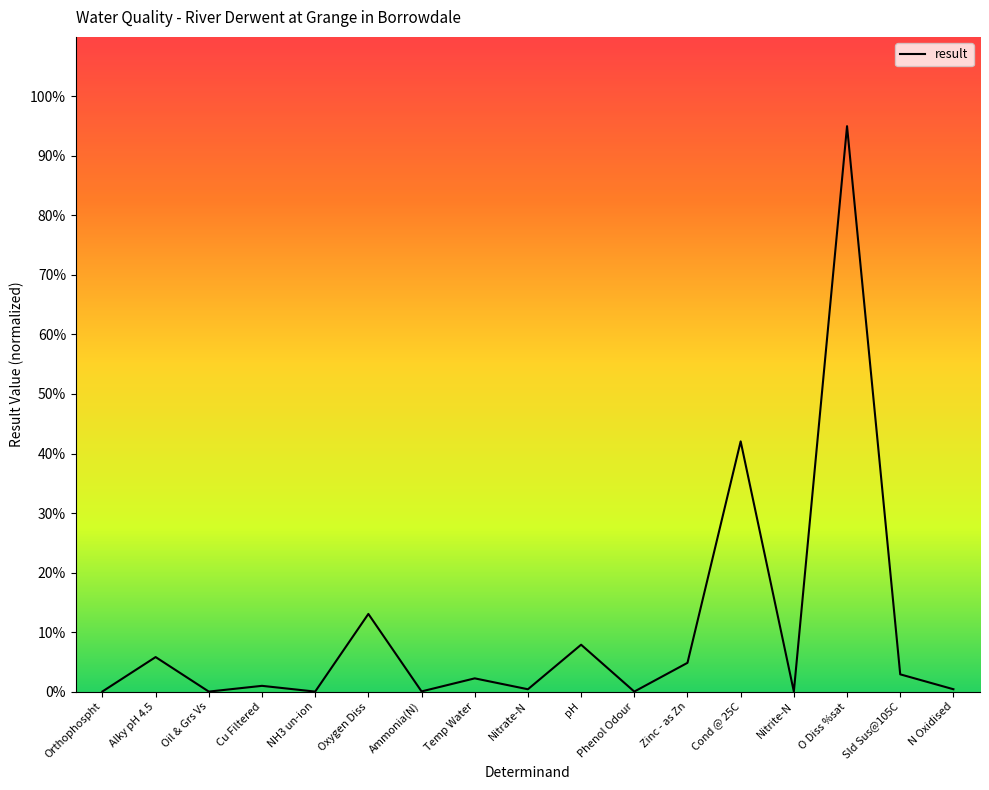

Is it true that the value at Oxygen Diss is 5.0?

False